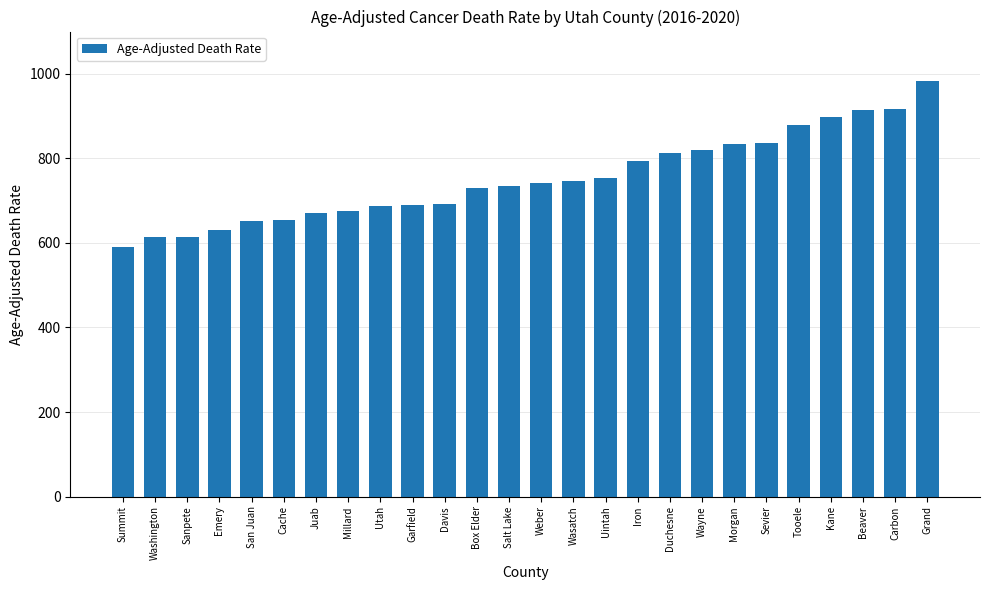

The value at San Juan is 651.8. True or false?

True